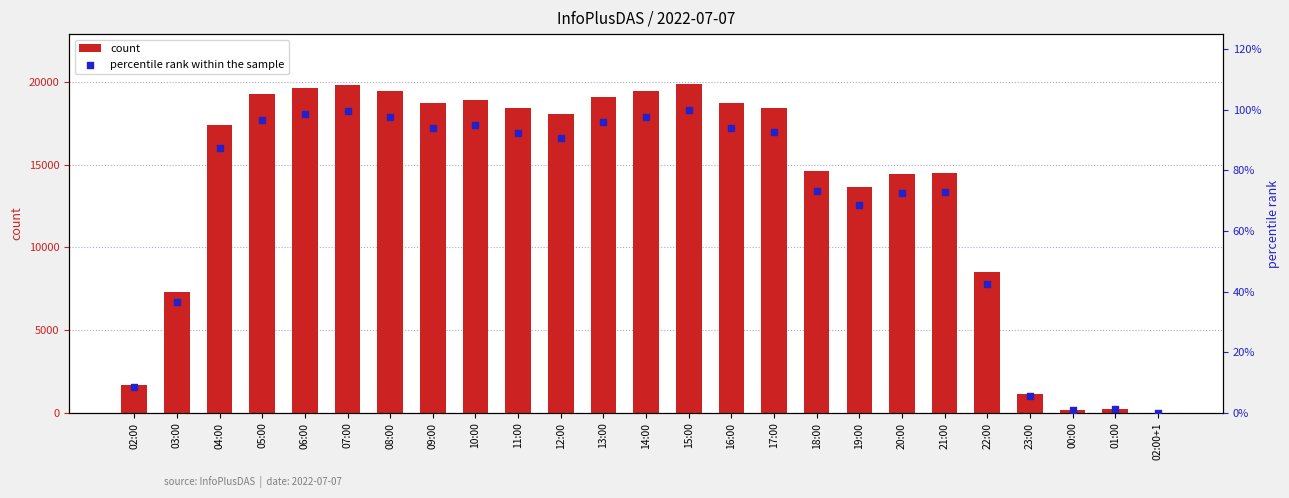

Is the value of percentile rank within the sample at 05:00 greater than the value of count at 23:00?

No